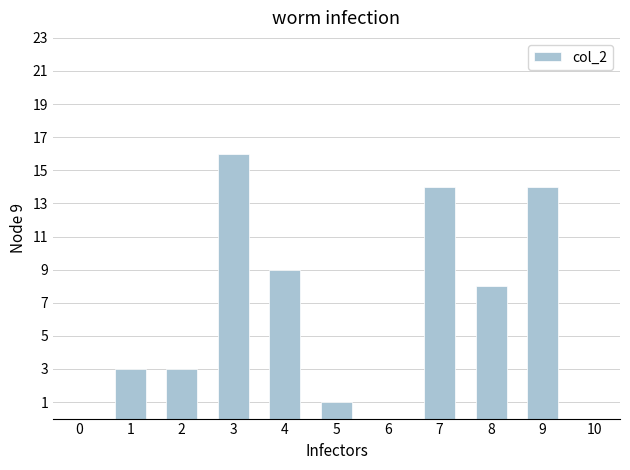

Which category has the lowest value across all series?

5